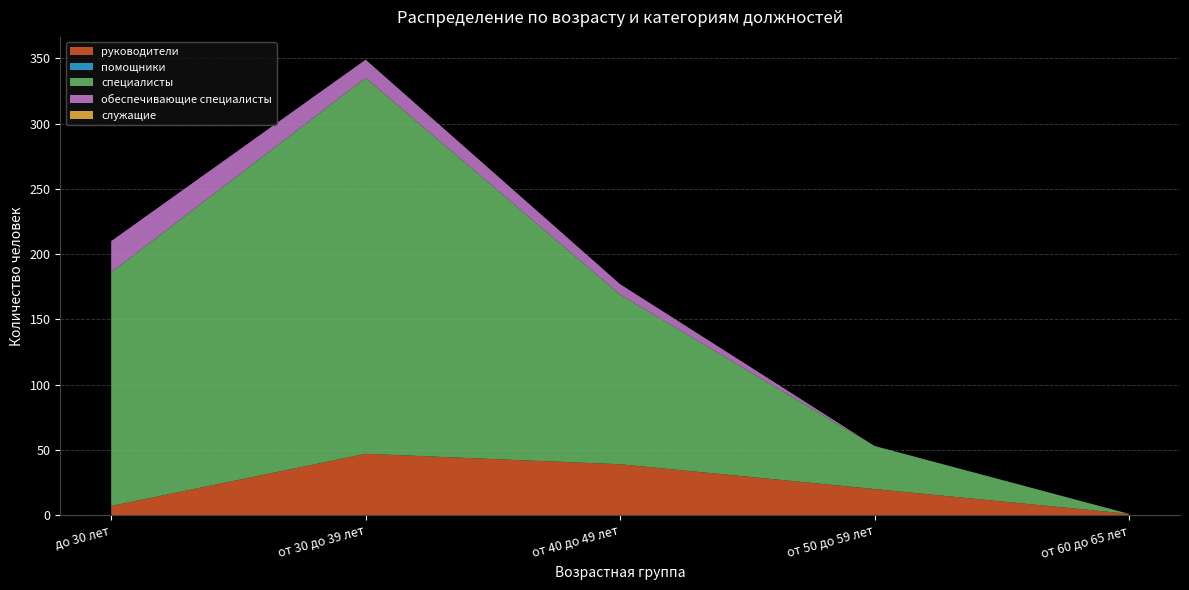

The value of руководители at до 30 лет is 4. True or false?

False